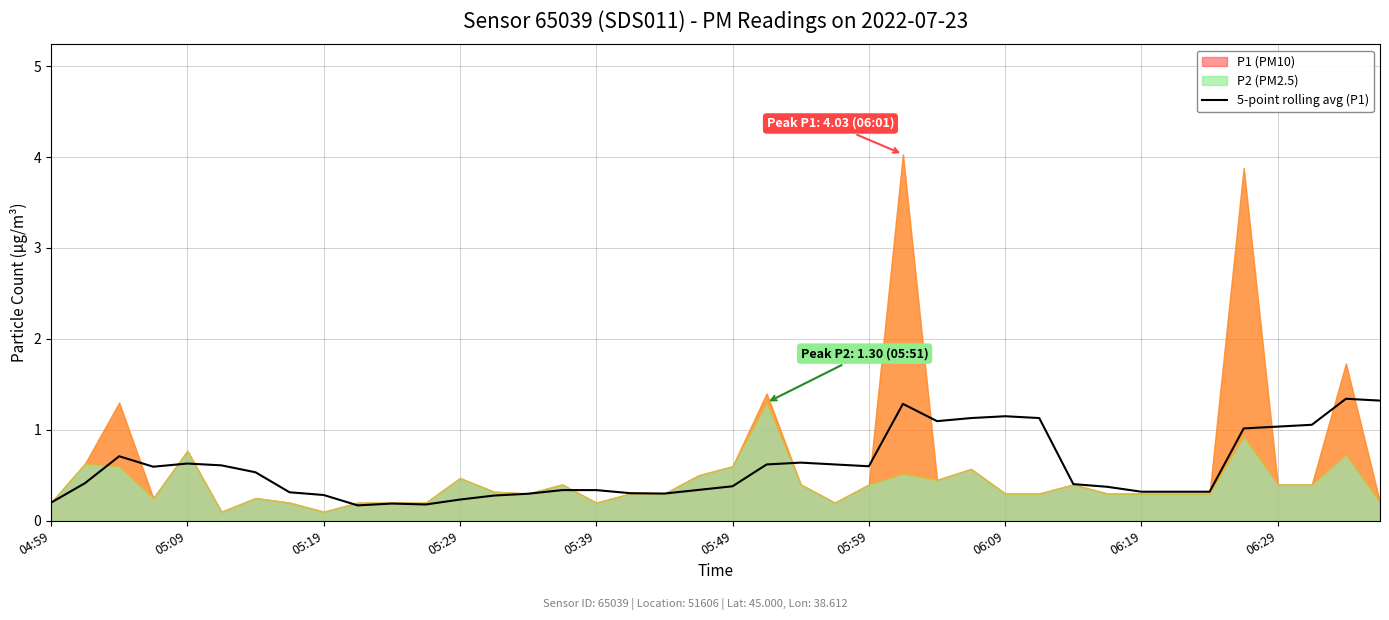

The value of 5-point rolling avg (P1) at 05:49 is 0.7. True or false?

False